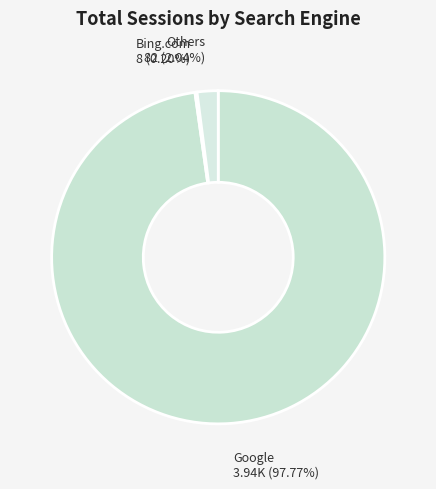

Which category has the biggest portion of the pie?

Google